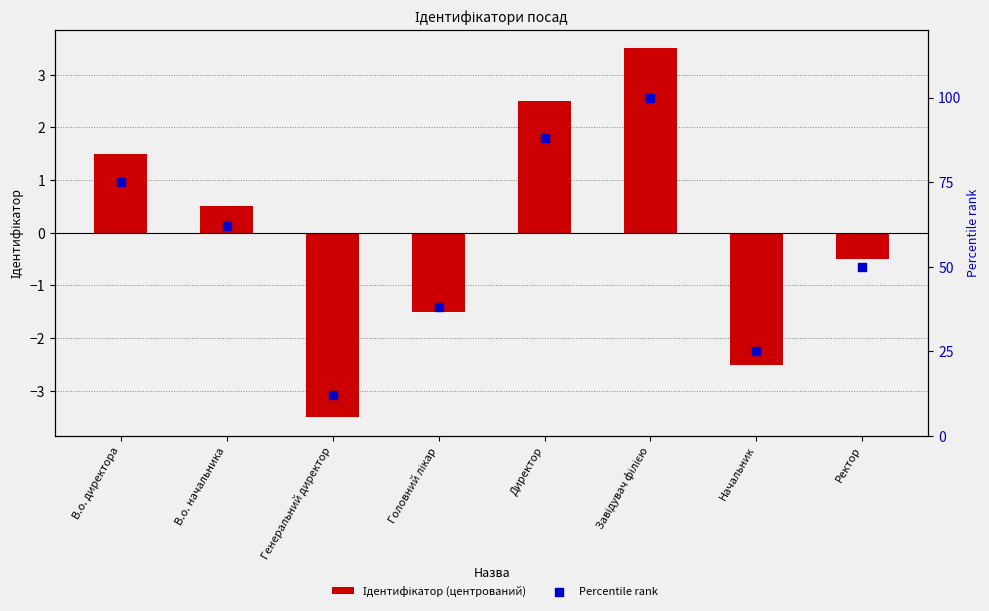

Is the value of Percentile rank at Завідувач філією greater than the value of Ідентифікатор (центрований) at В.о. директора?

Yes